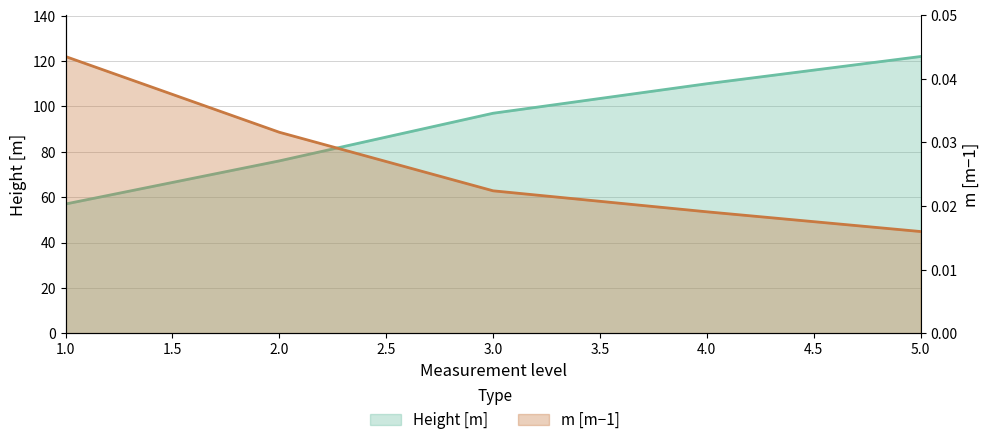

True or false: m [m-1] has more than 2 points higher than both neighbors.

False